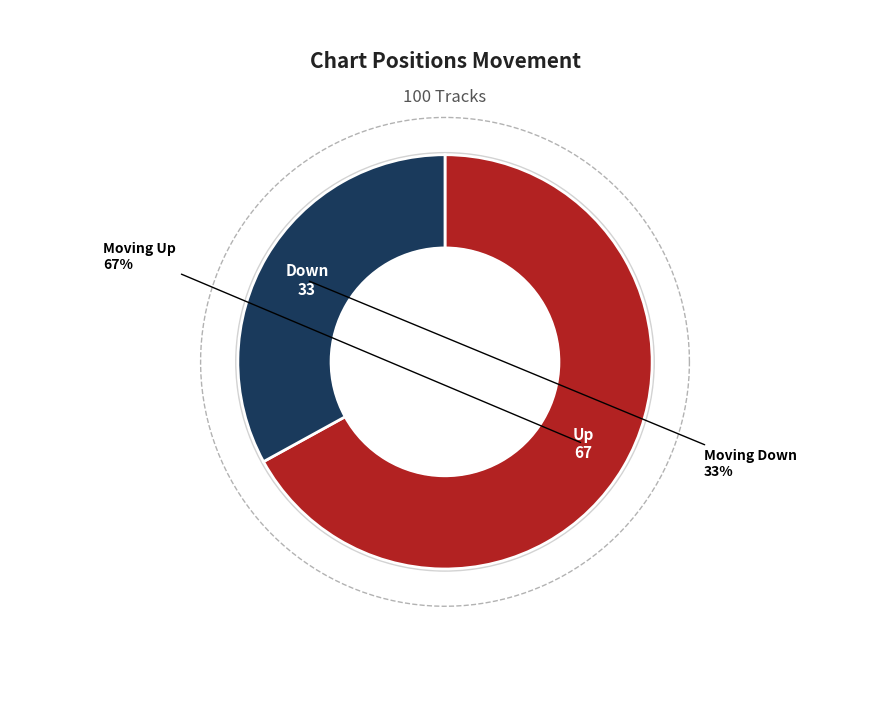

Does up account for over 50% of the chart?

Yes